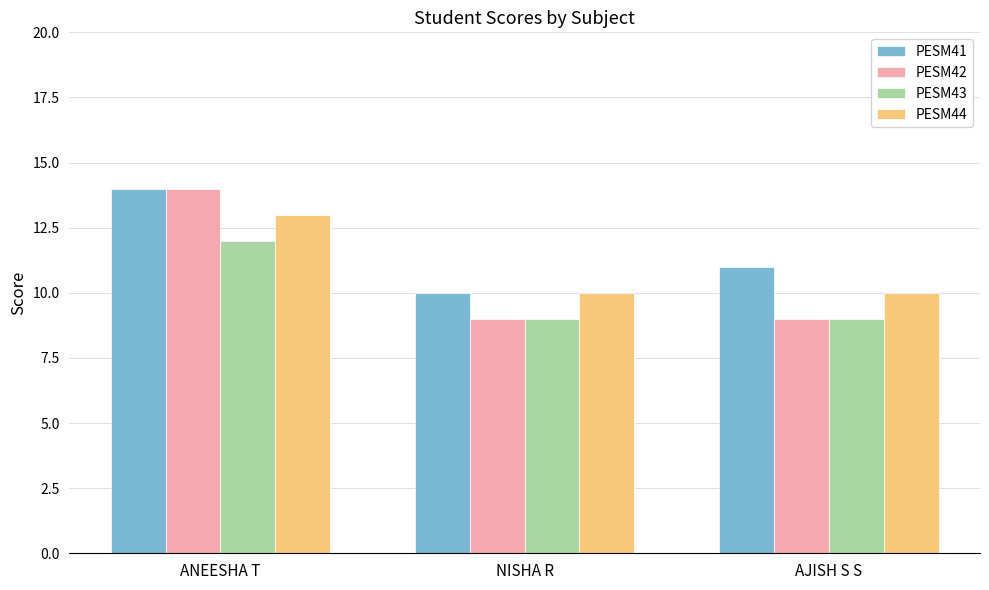

Is the value of PESM44 at ANEESHA T greater than the value of PESM42 at ANEESHA T?

No